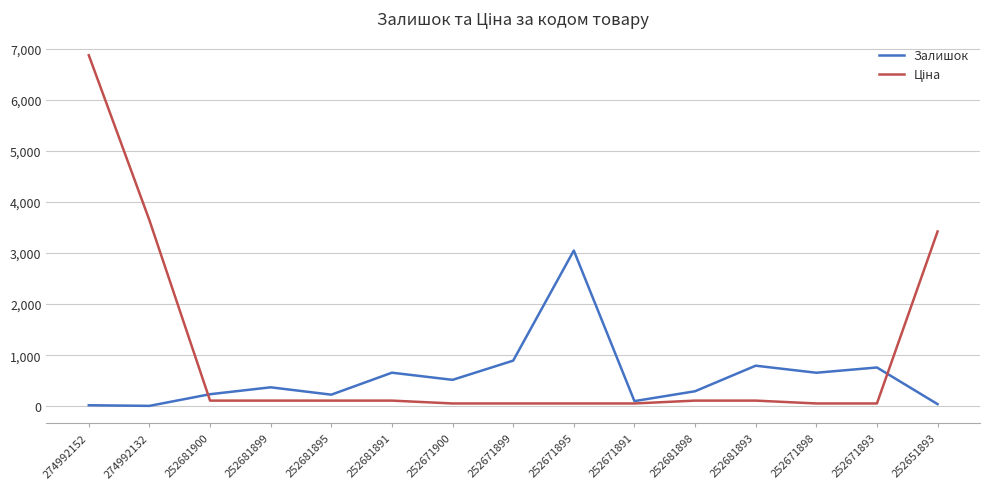

At which category is the sum across all series the highest?

274992152